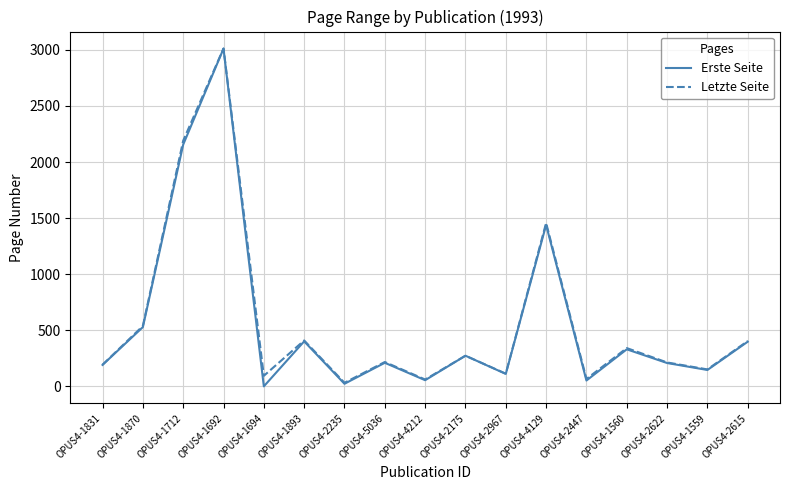

True or false: Letzte Seite has more than 2 points higher than both neighbors.

True